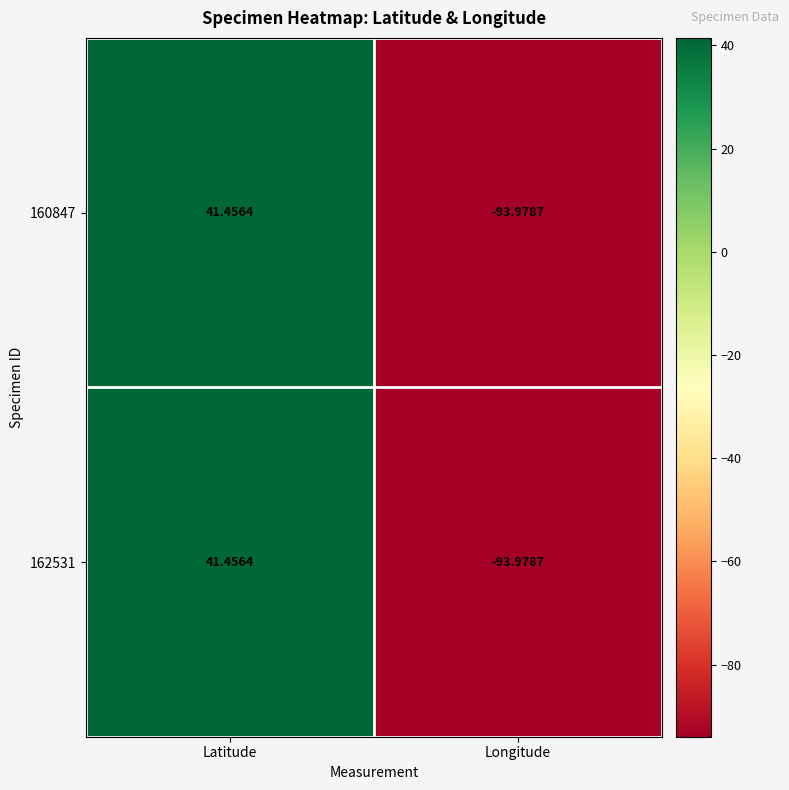

Where is 160847 nearest to the value -26?

Latitude